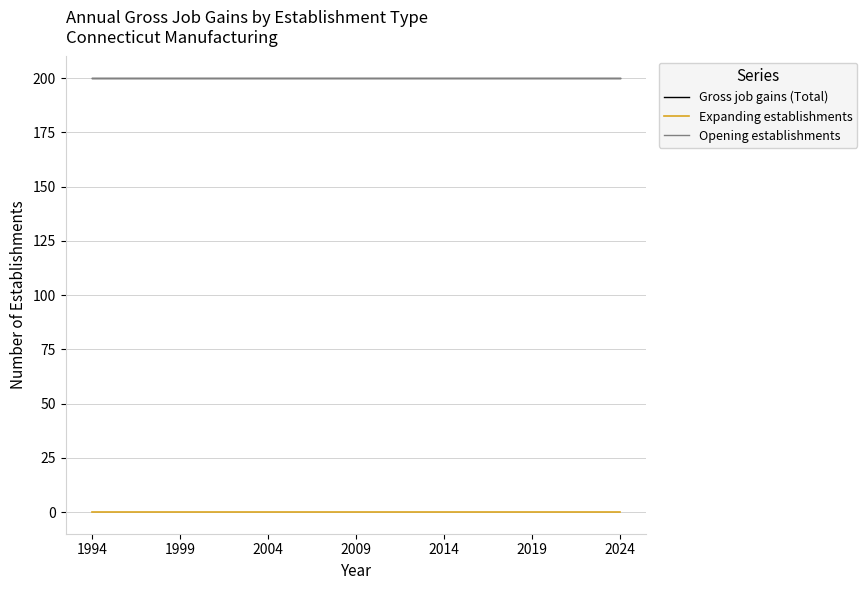

Where is Gross job gains (Total) nearest to the value 200?

1994